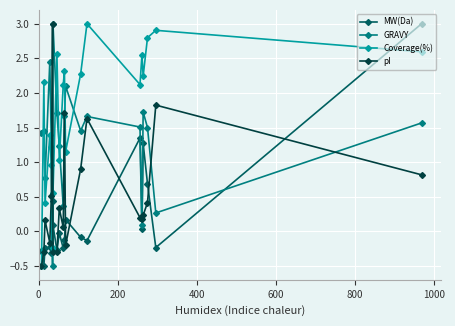

Which series ends up on top after the final intersection of GRAVY and MW(Da)?

MW(Da)